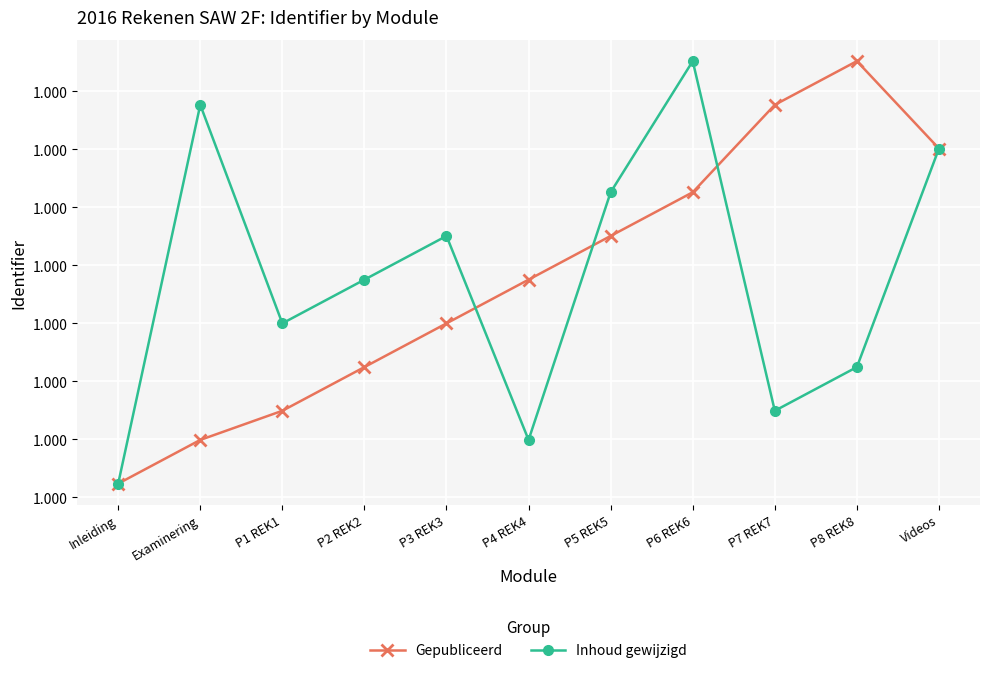

True or false: Gepubliceerd has more than 1 points higher than both neighbors.

False